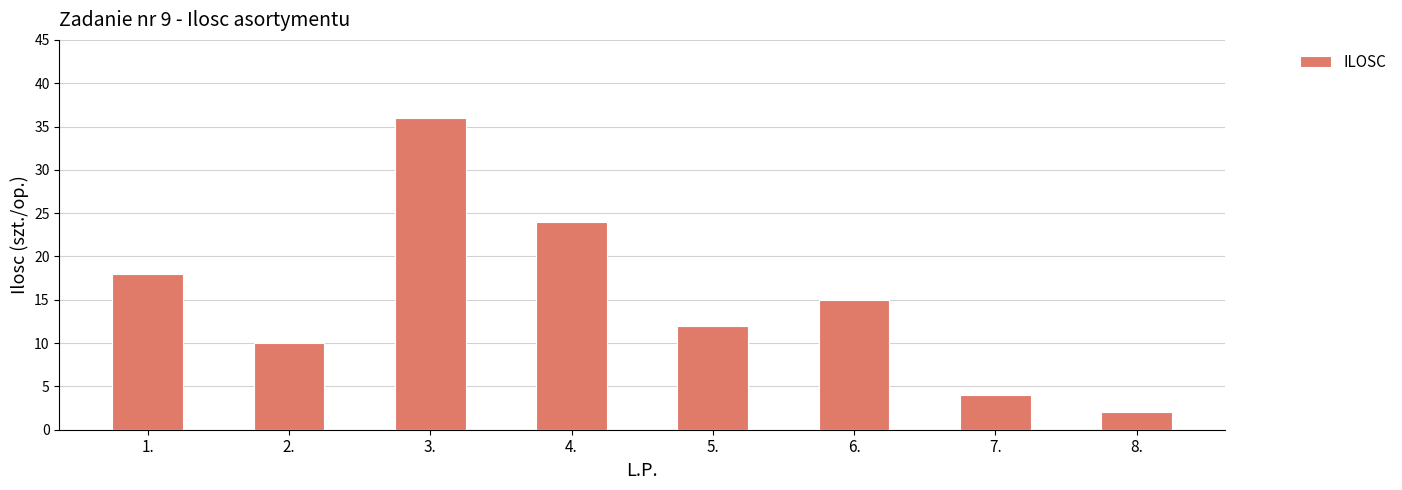

What is the value of the 4th bar from the left?

24